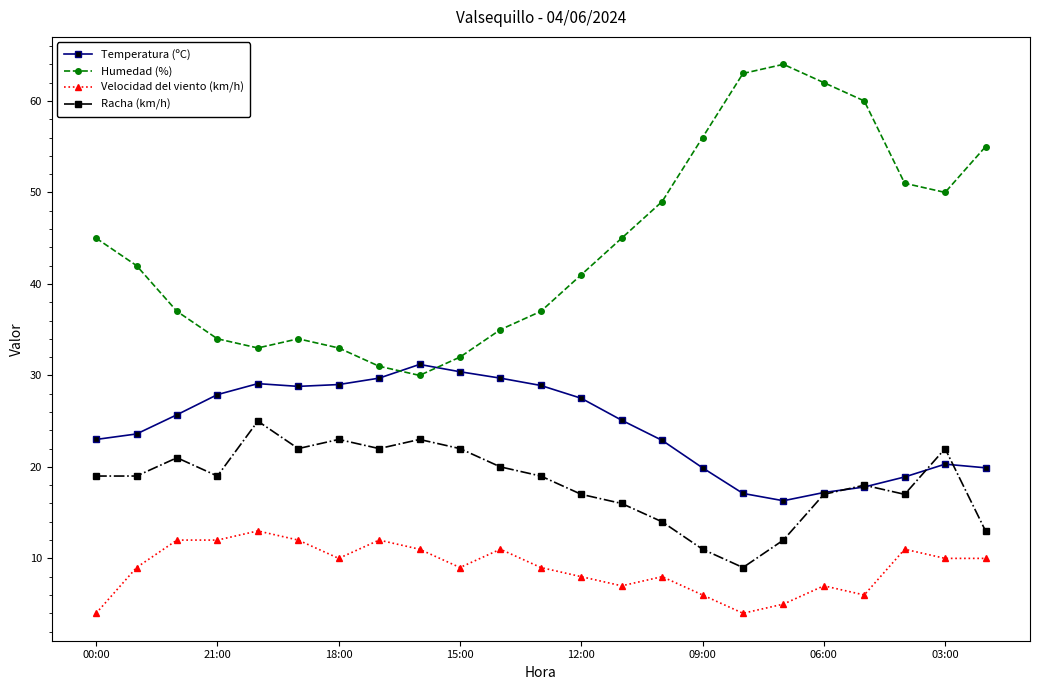

True or false: Temperatura (ºC) has more than 1 interior local peaks.

True